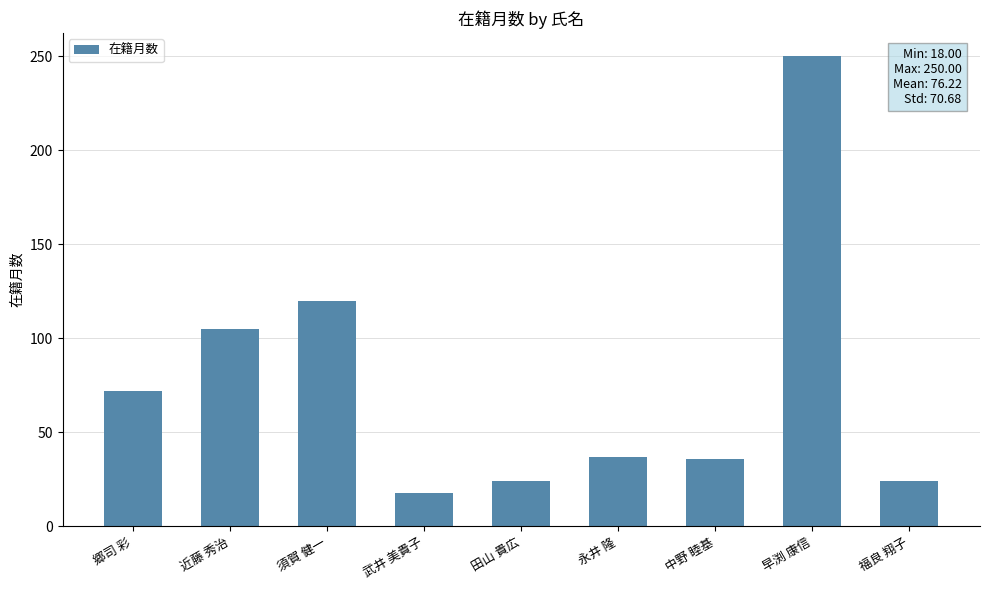

What is the minimum value shown in the chart?

18